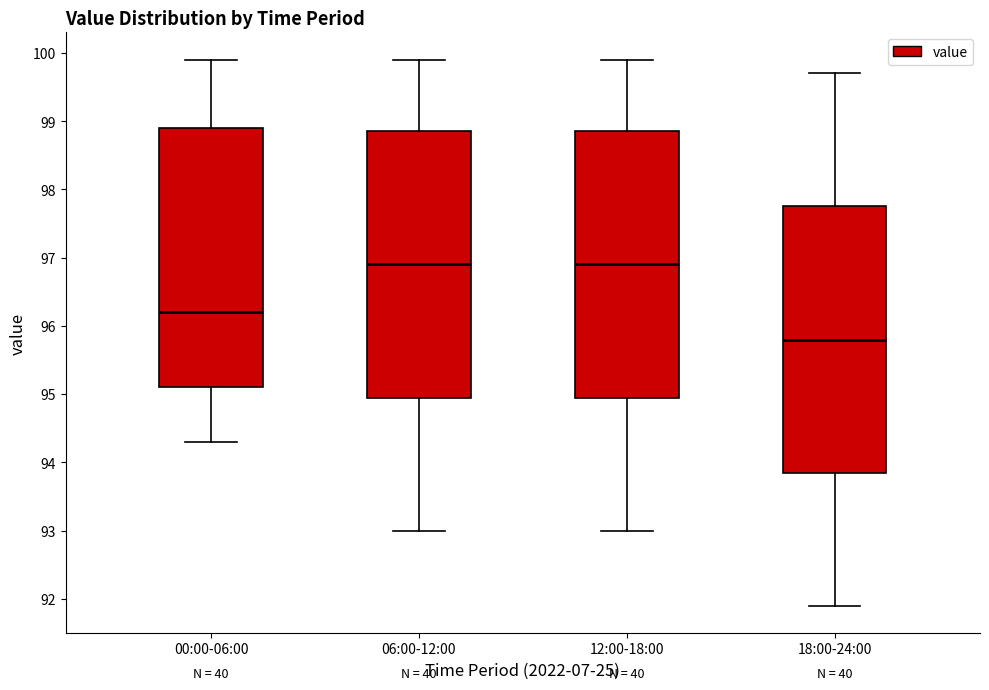

Reading left to right, read every box against the y-axis: the position of its median line, the range the box covers, and the ends of its whiskers. The values are not printed on the chart, so give them approximately, as read against the axis.

00:00-06:00: median 96.2, box 95.1 to 98.9, whiskers 94.3 to 99.9
06:00-12:00: median 96.9, box 95.0 to 98.9, whiskers 93.0 to 99.9
12:00-18:00: median 96.9, box 95.0 to 98.9, whiskers 93.0 to 99.9
18:00-24:00: median 95.8, box 93.9 to 97.8, whiskers 91.9 to 99.7